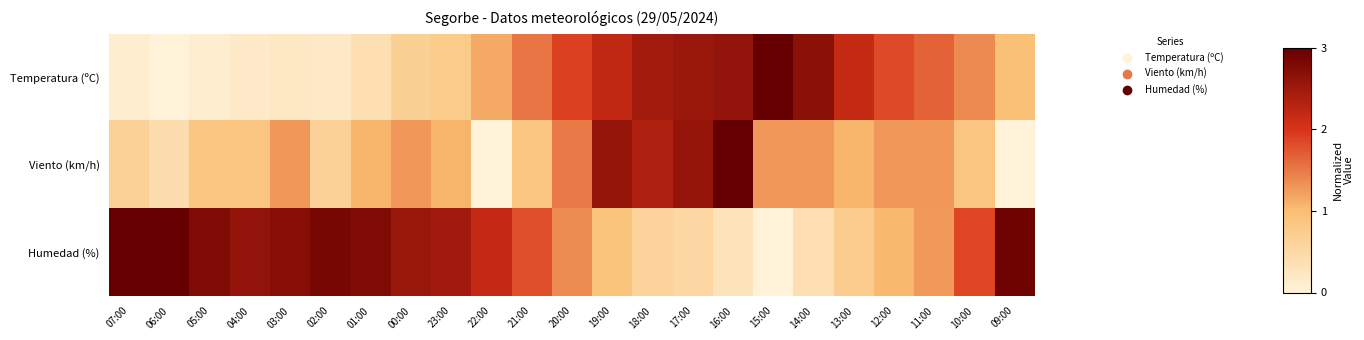

Count the number of categories in the chart.

23